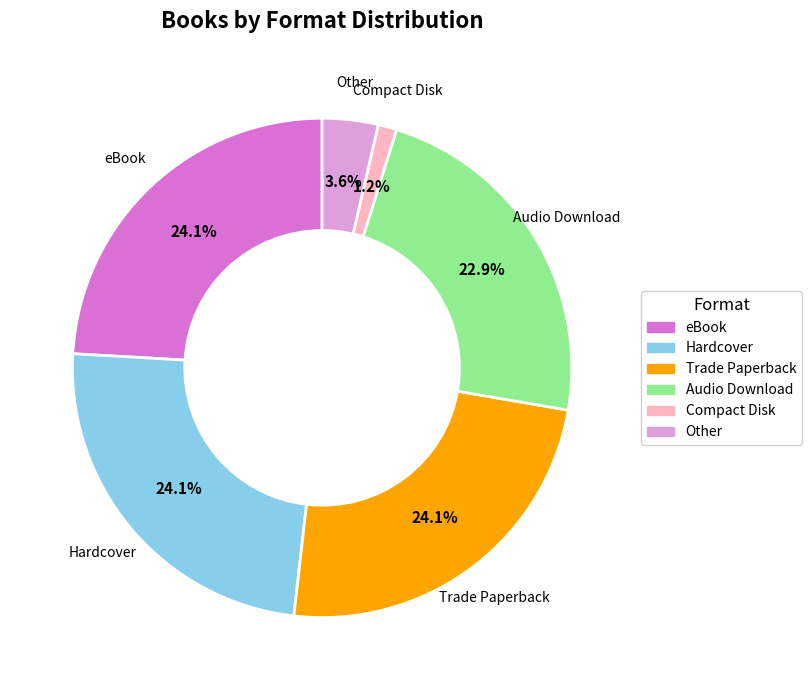

Is it true that Audio Download is 28% of the pie?

False